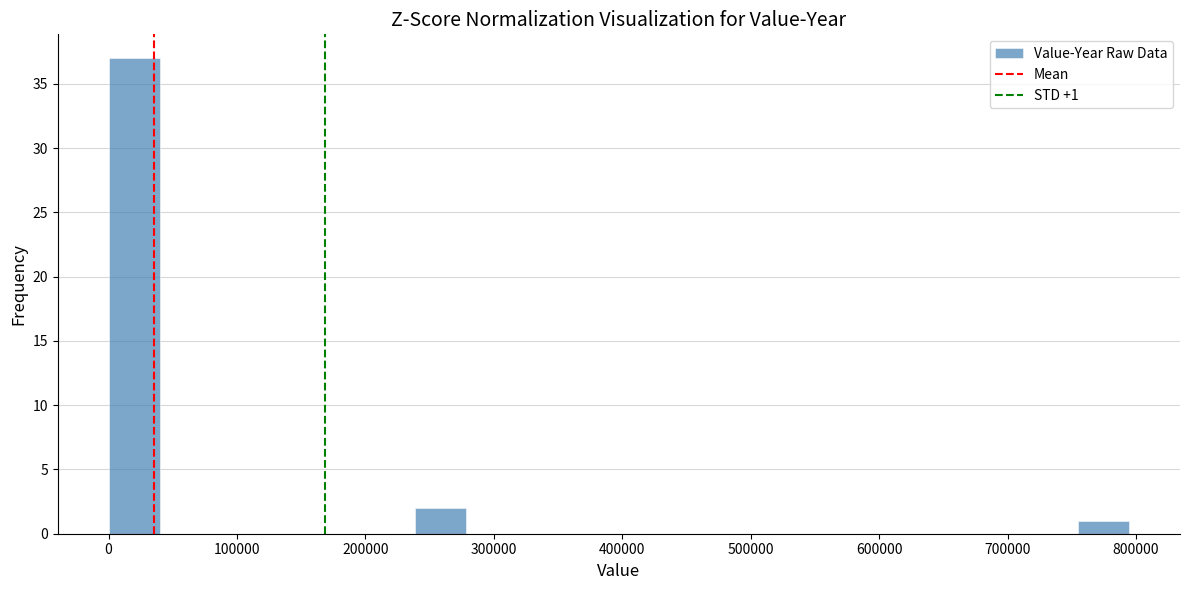

Around what value on the x-axis is the tallest bar? Give the approximate position of its centre, as read against the axis.

20000